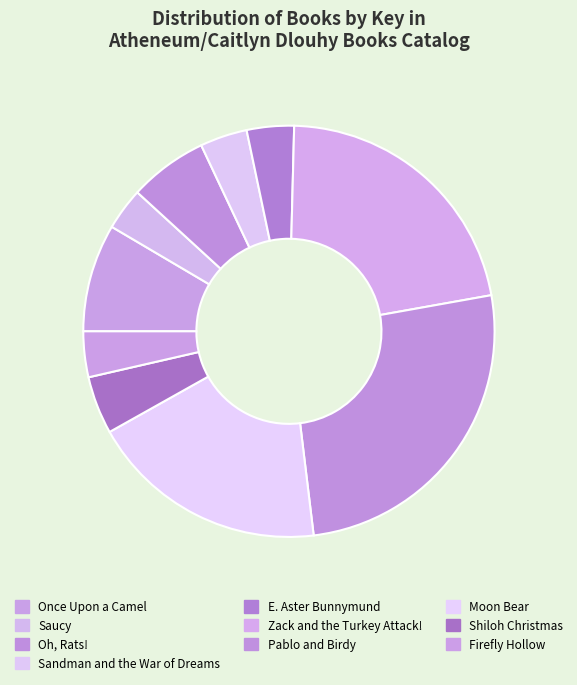

True or false: Once Upon a Camel accounts for 8% of the total.

True